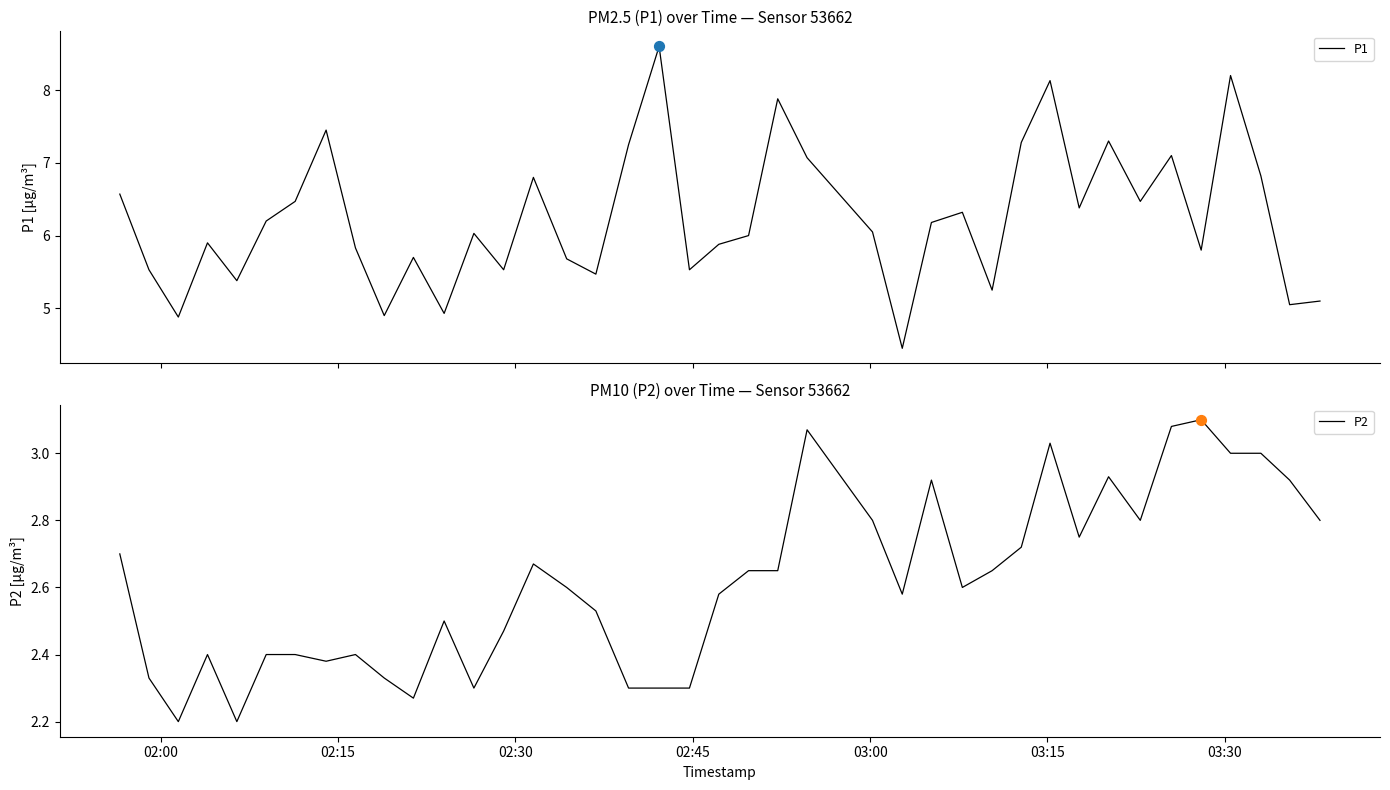

Which series has the largest Y range (max minus min)?

P1